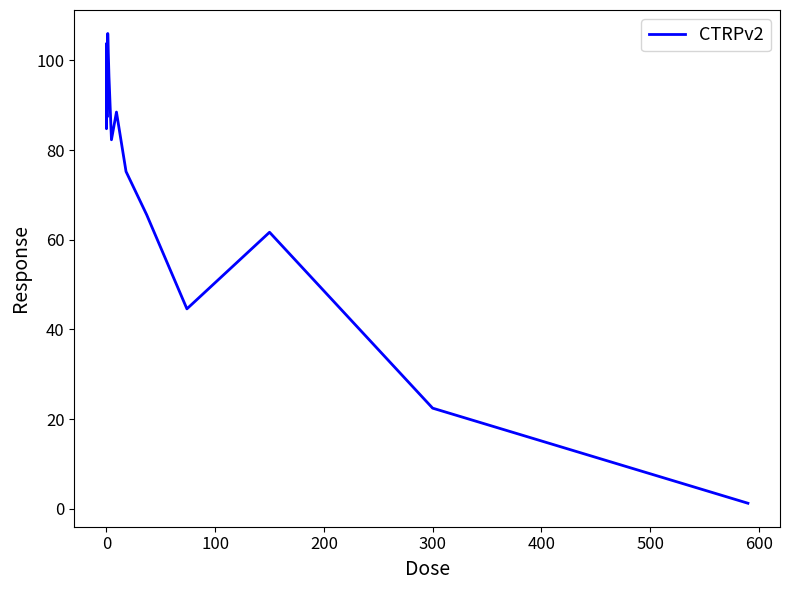

Does the chart display data point markers on the line(s)?

No